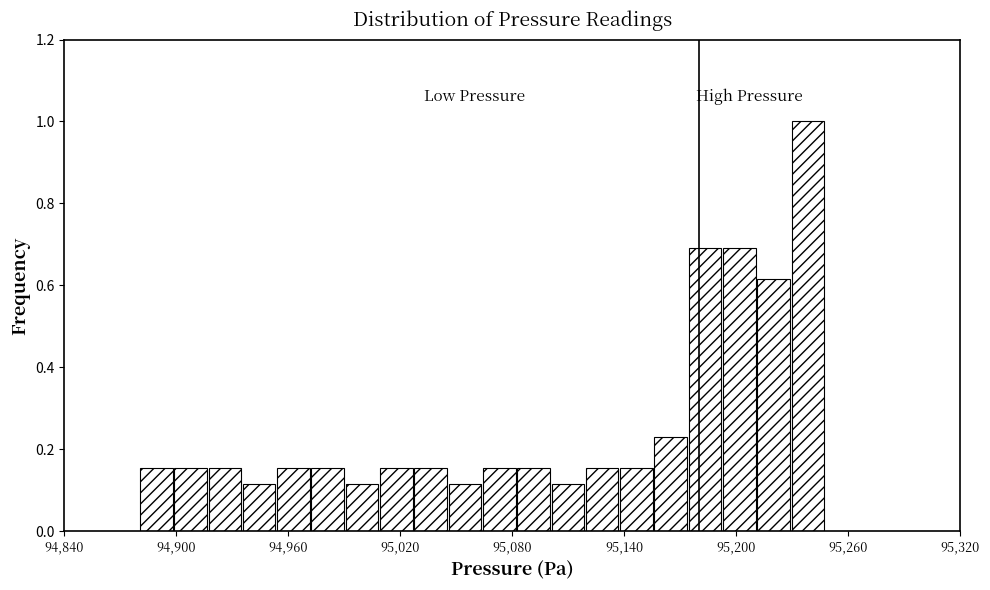

Around what value on the x-axis is the tallest bar? Give the approximate position of its centre, as read against the axis.

95240